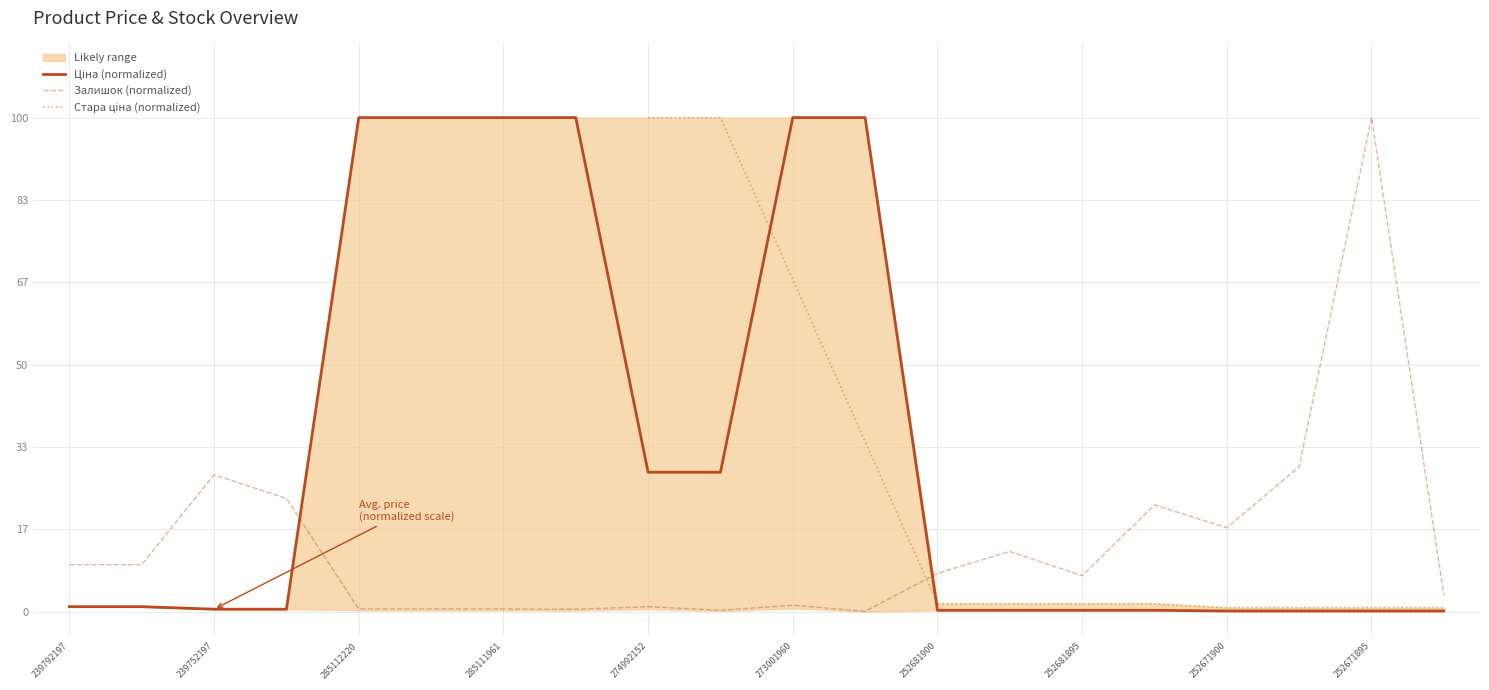

Which series has the largest range (max minus min)?

Залишок